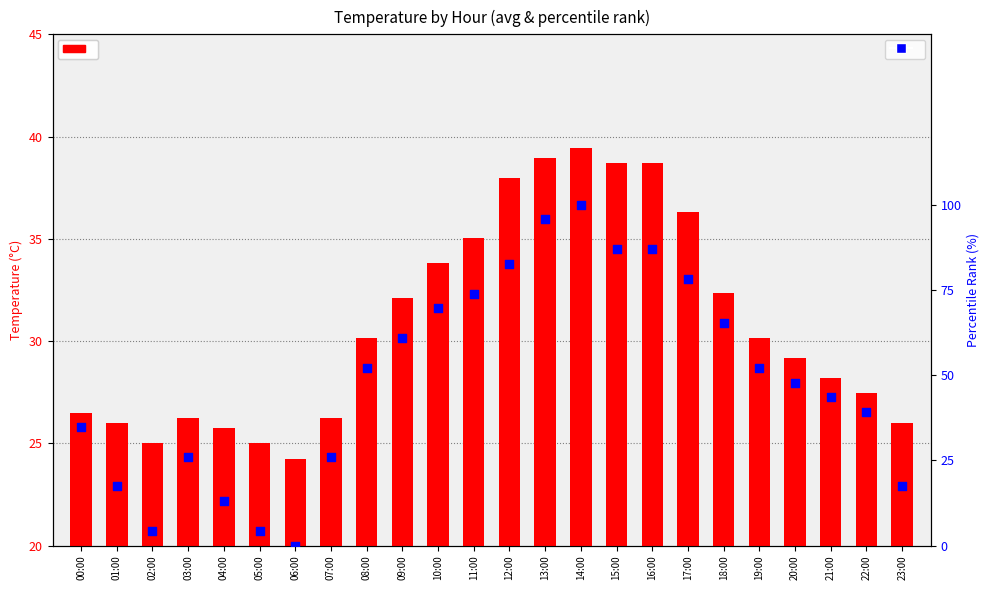

What is the total value across all series at 19:00?

82.3